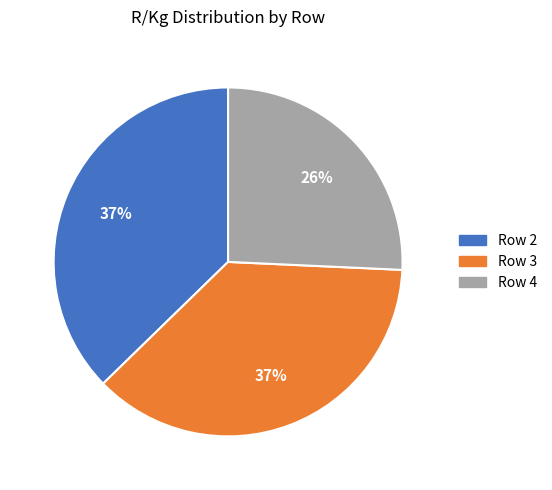

What is the smallest slice in the pie chart?

Row 4